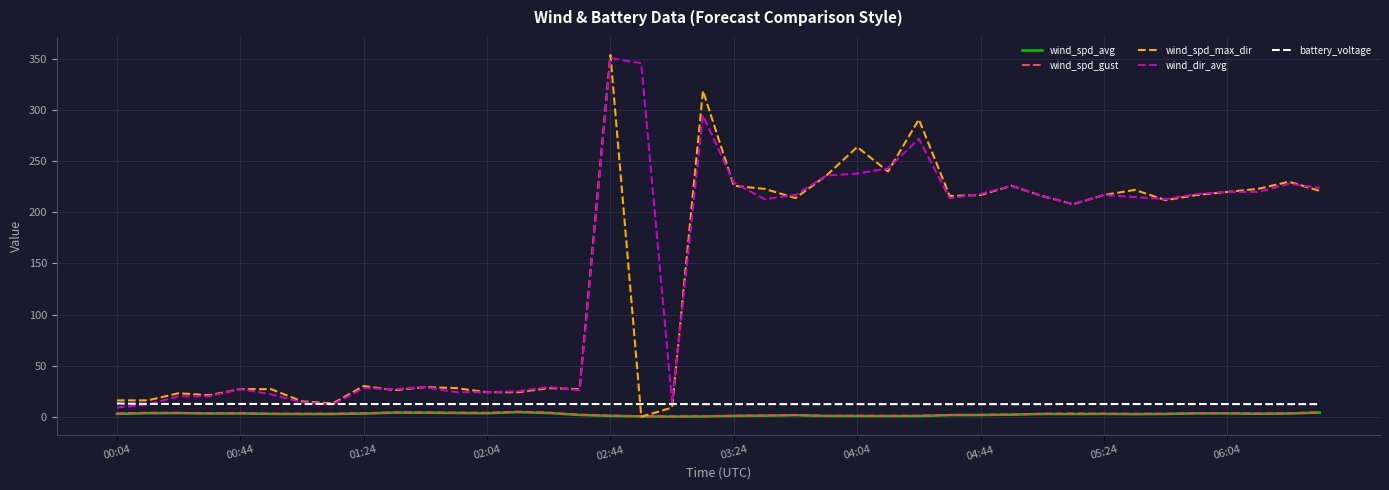

How many intersections are there between wind_spd_gust and wind_spd_max_dir?

2